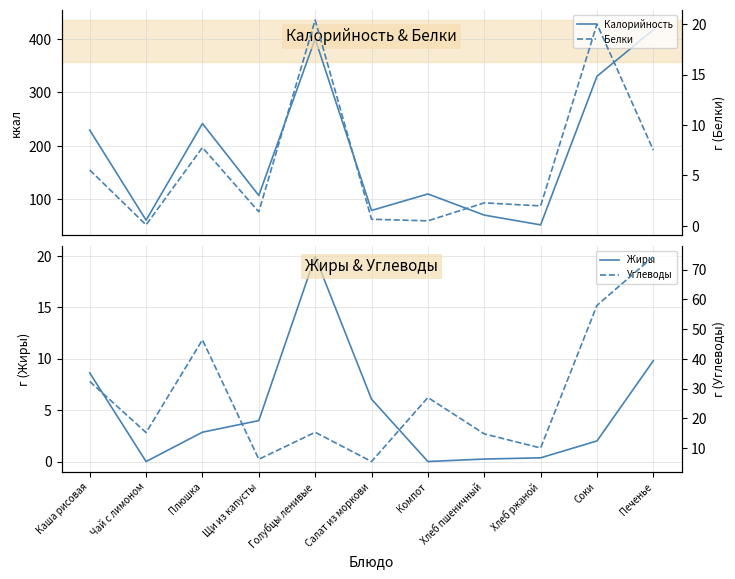

Is it true that Калорийность equals 400.0 at Голубцы ленивые?

True